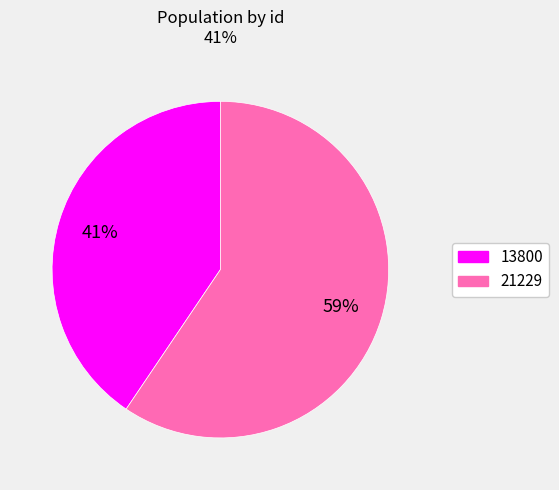

What percentage is the 13800 slice, to the nearest percent?

41%